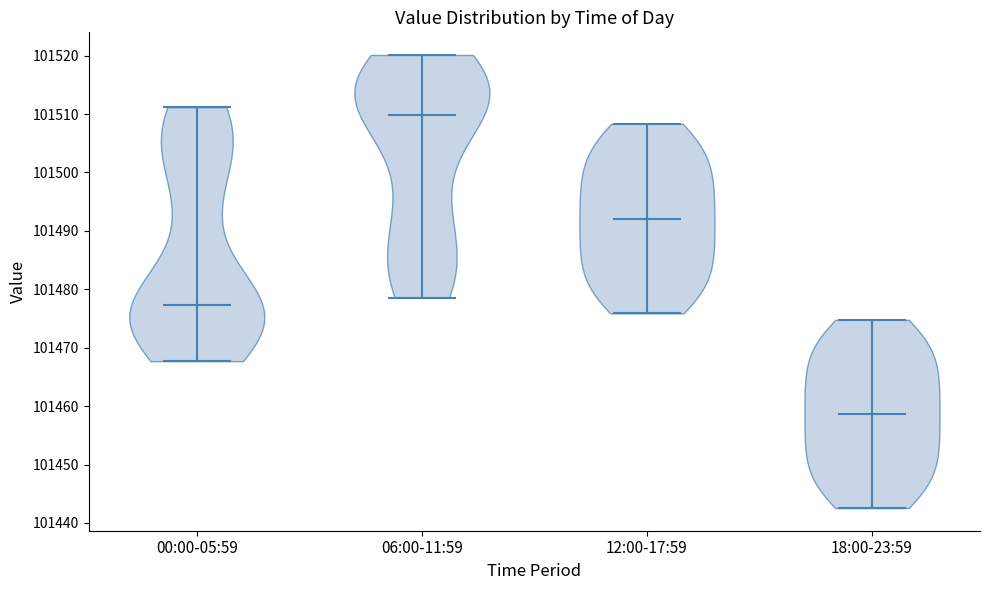

Which violin has the lowest median line?

18:00-23:59